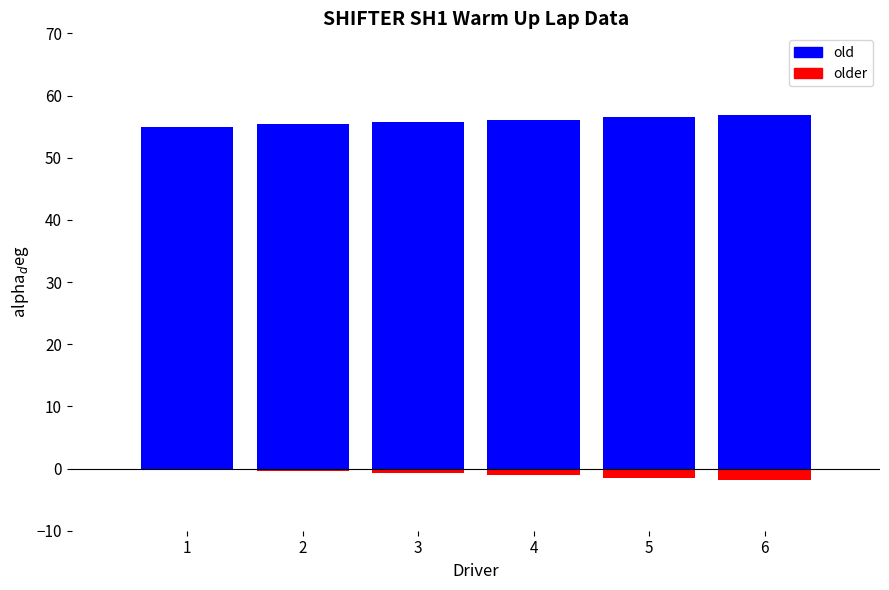

What is the sum of the Gap to P1 (neg) values at 6 and 5?

-3.4